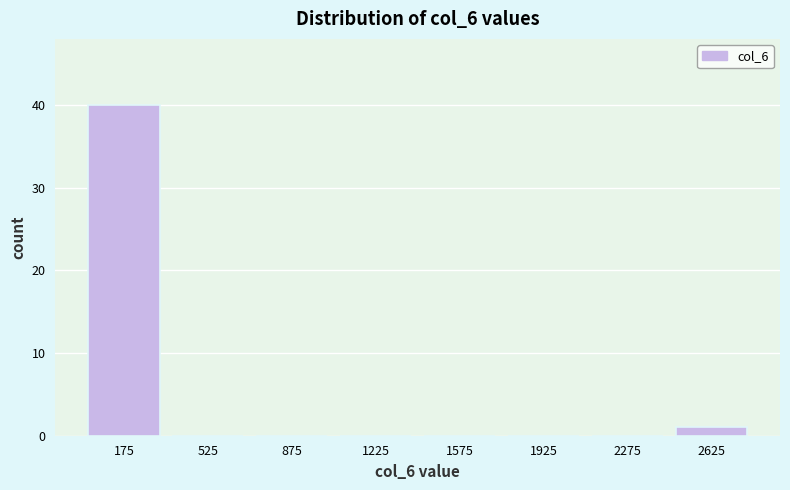

Which range on the x-axis has the tallest bar?

0 to 350